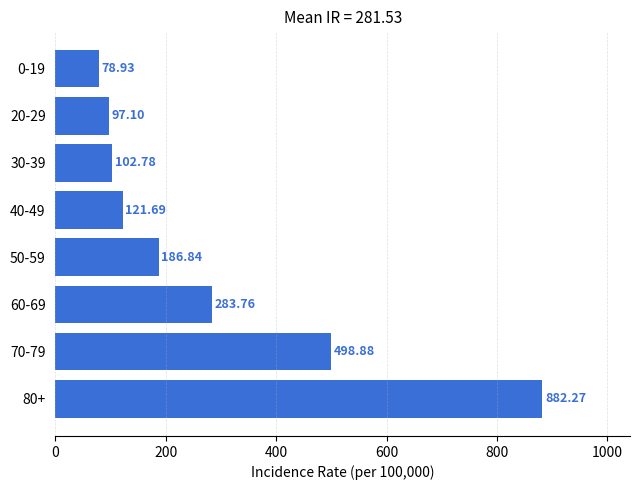

What is the difference between the second highest and second lowest values?

401.8